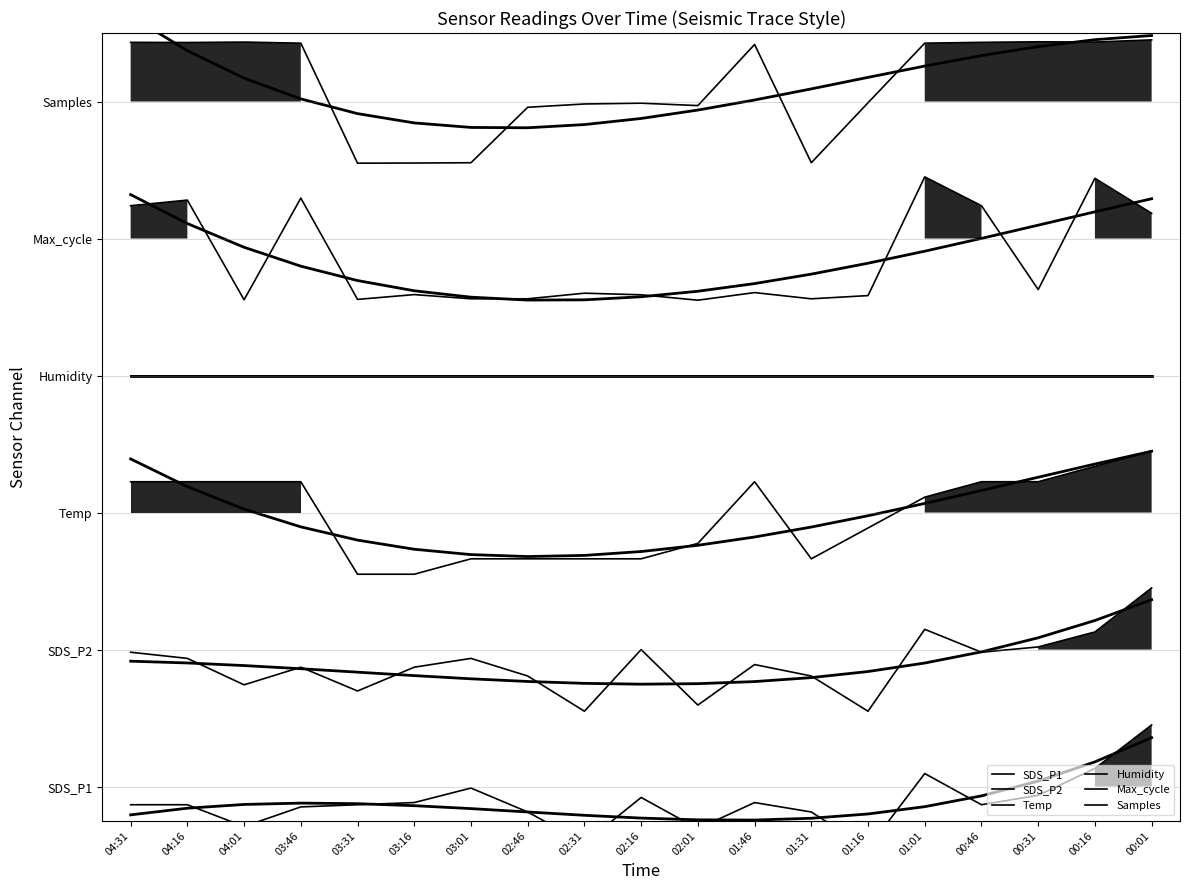

Read the Temp value at 03:31.

0.3